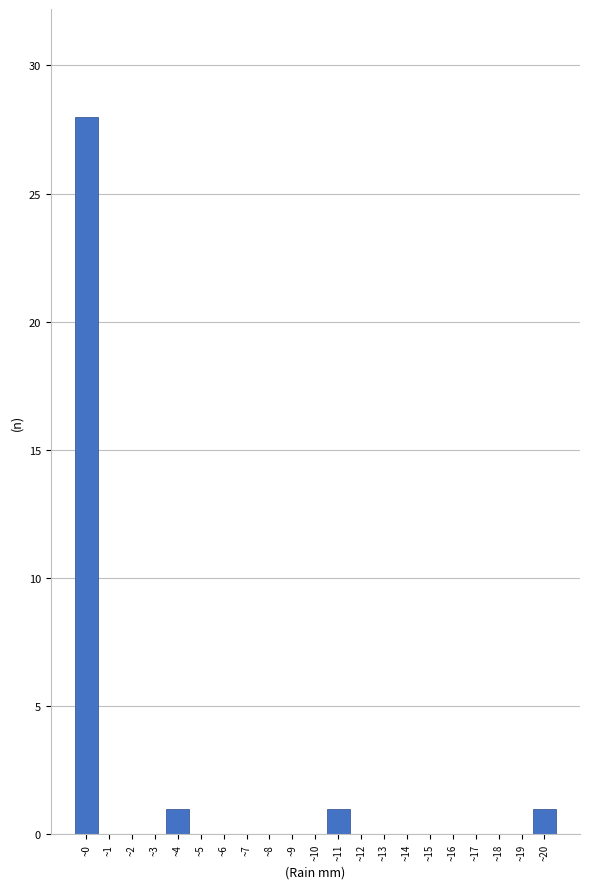

Reading left to right, transcribe all the data shown in this chart.

~0=28	~1=0	~2=0	~3=0	~4=1	~5=0	~6=0	~7=0	~8=0	~9=0	~10=0	~11=1	~12=0	~13=0	~14=0	~15=0	~16=0	~17=0	~18=0	~19=0	~20=1